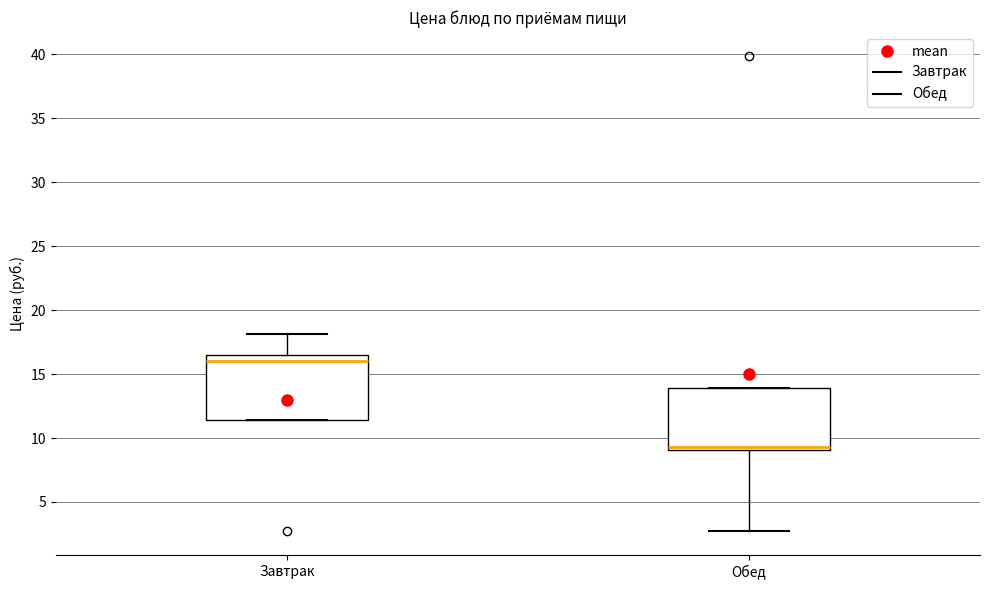

Where does the lower whisker of the box for Обед end on the y-axis? The values are not printed on the chart, so give them approximately, as read against the axis.

2.5